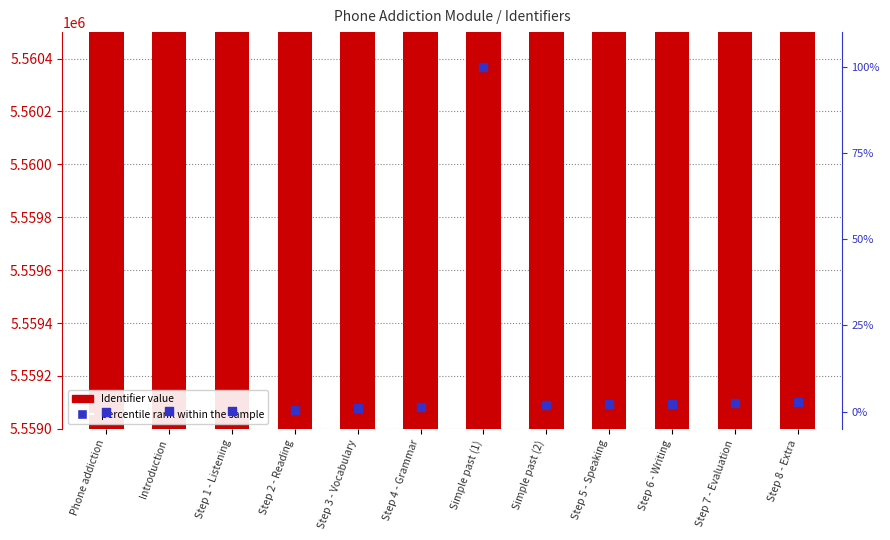

Which series contains the lowest Y value?

percentile rank within the sample